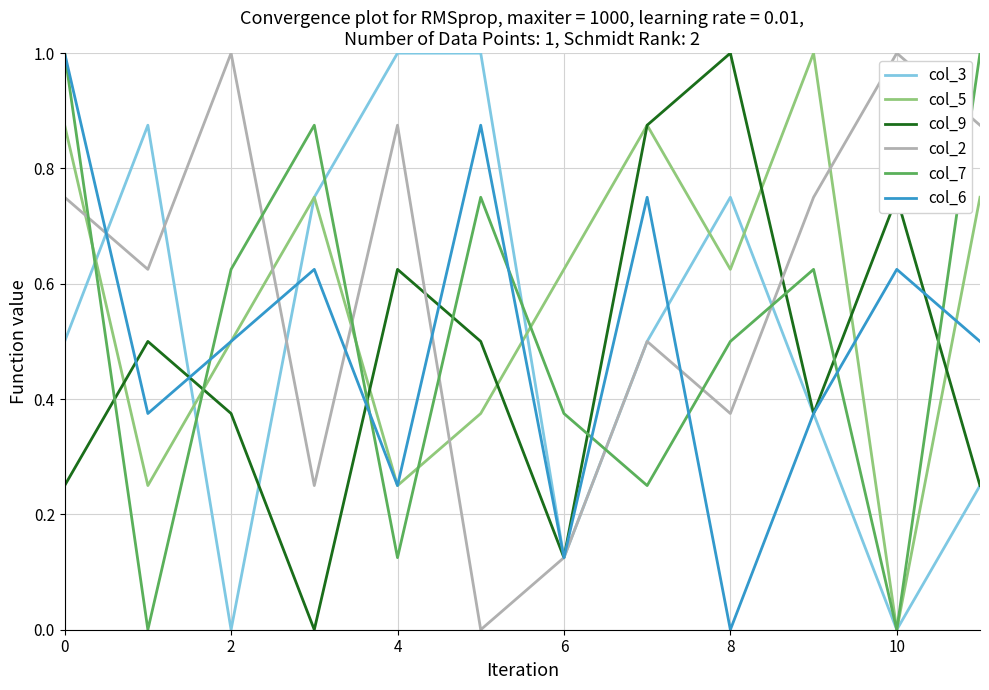

Which series ends up on top after the final intersection of col_5 and col_2?

col_2